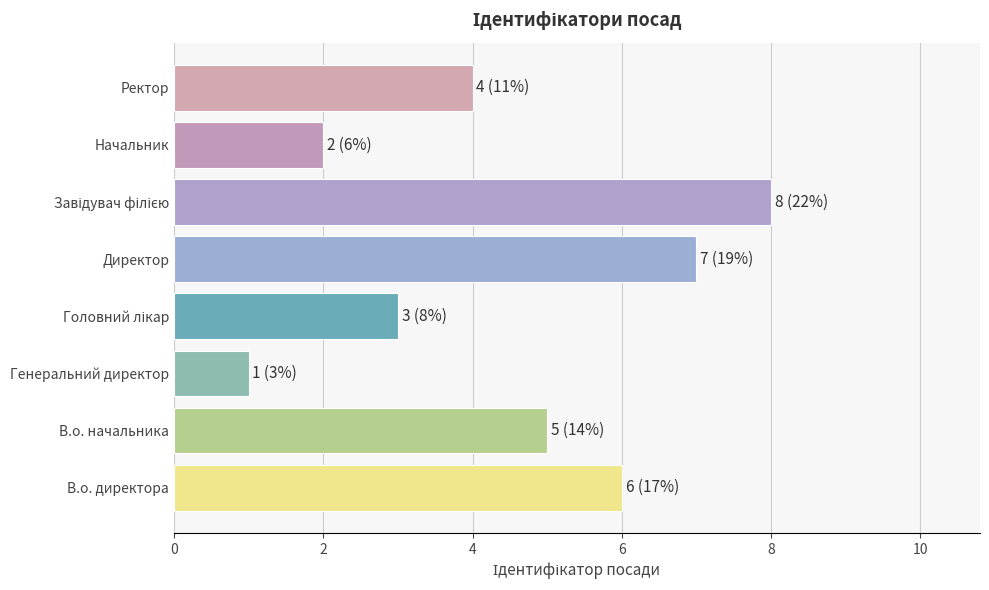

What is the sum of all values?

36